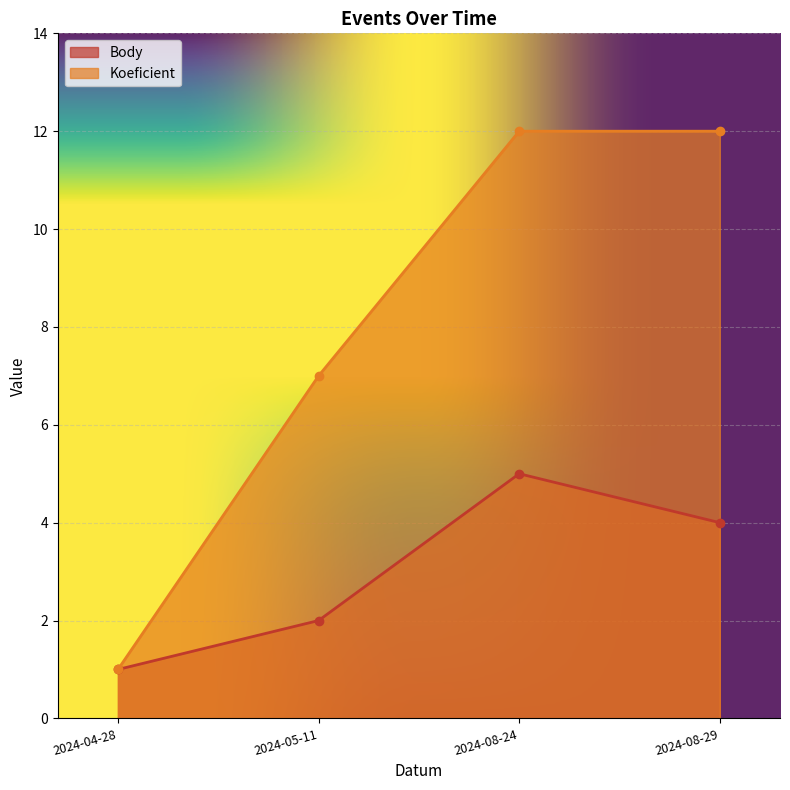

What is the total value across all series at 2024-08-29?

16